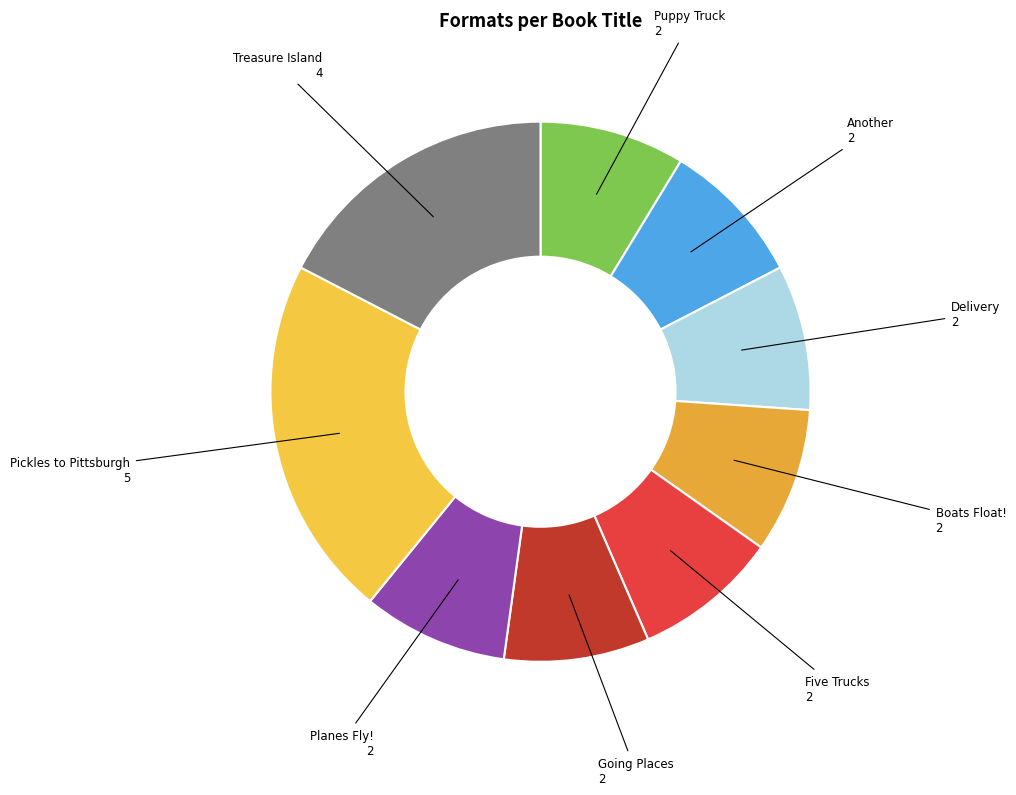

Combined, do Another and Planes Fly! account for over 50%?

No